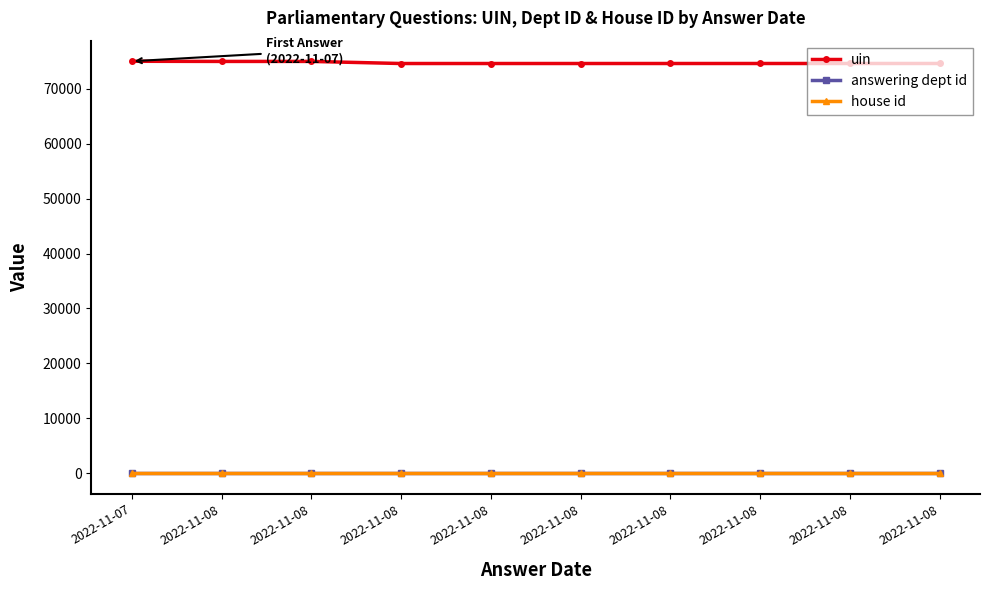

Does the chart have visible grid lines?

No